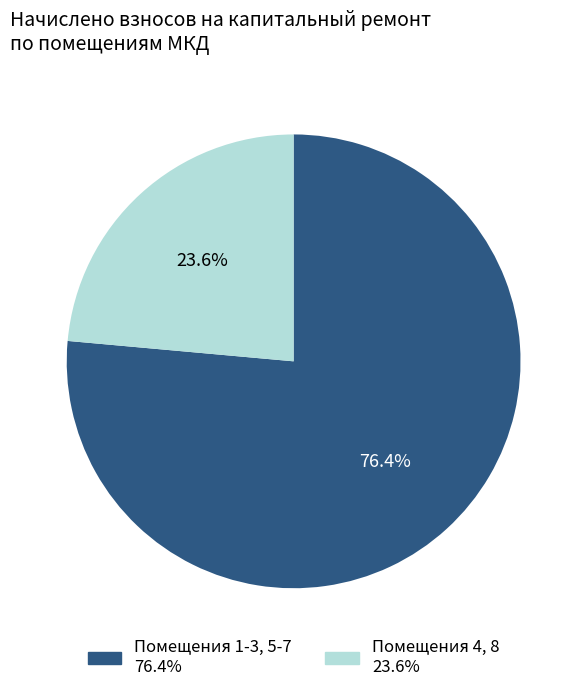

Does any single category account for the majority?

Yes